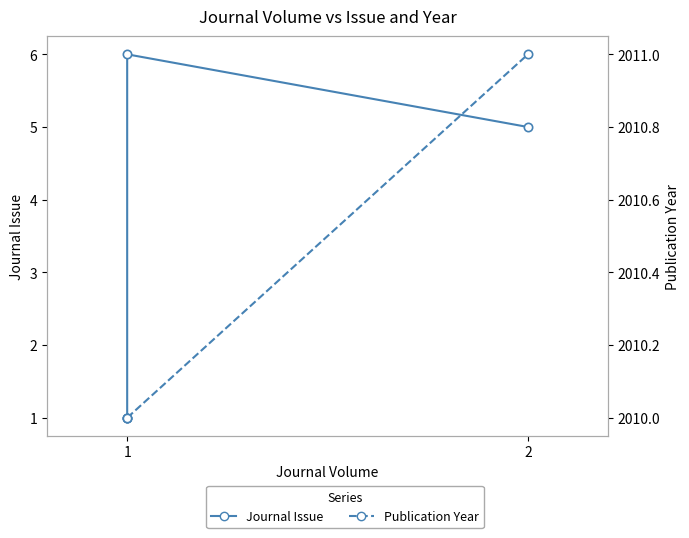

What is the difference between the second highest and minimum values in the Journal Issue series?

4